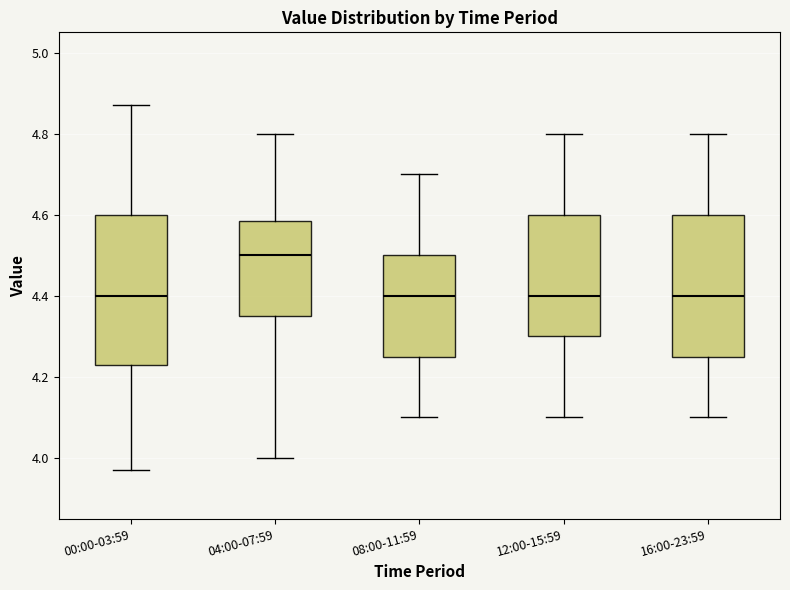

Where does the lower whisker of the box for 08:00-11:59 end on the y-axis? The values are not printed on the chart, so give them approximately, as read against the axis.

4.10